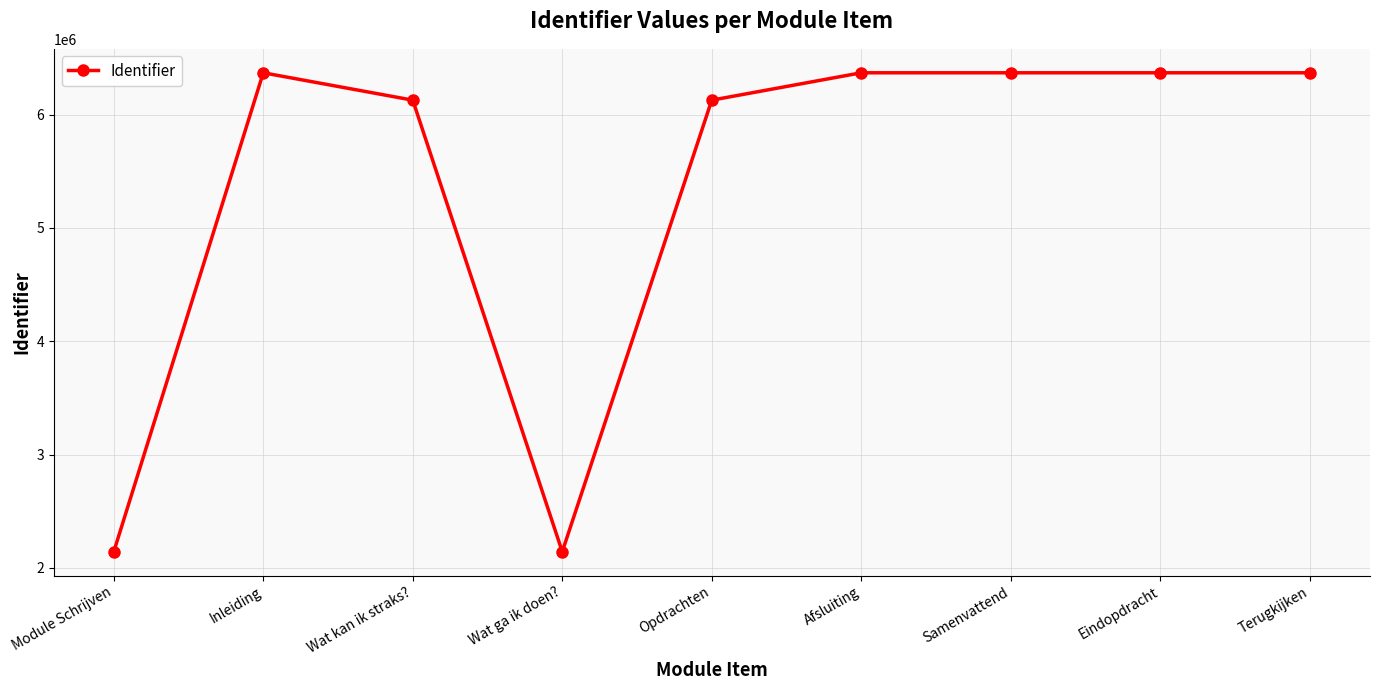

The value at Opdrachten is 3866847. True or false?

False